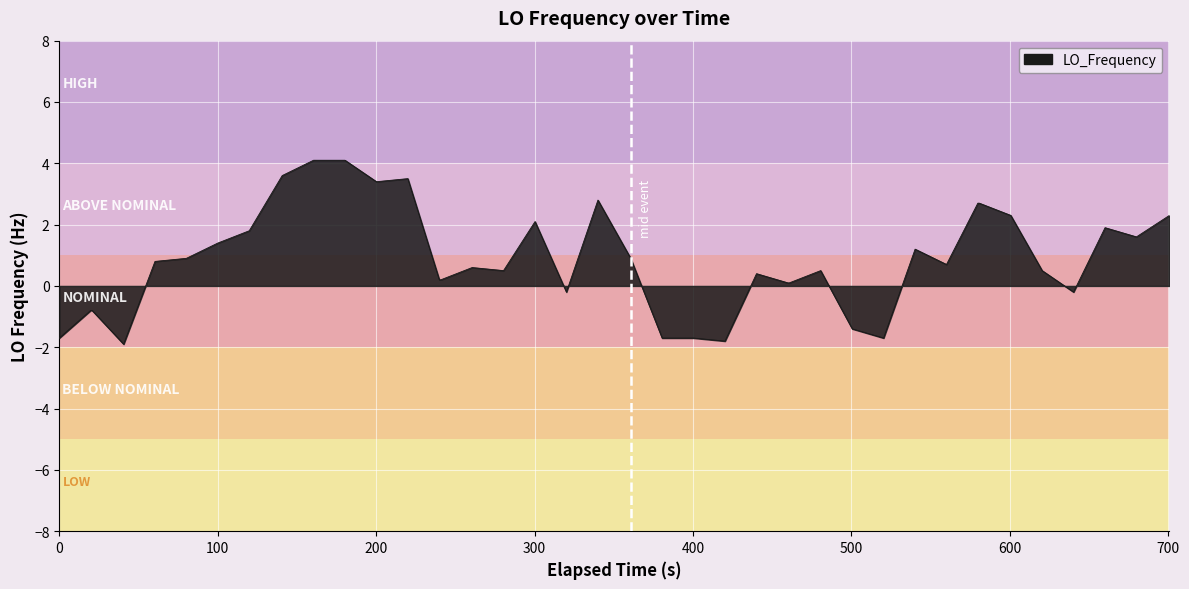

What is the greatest value displayed?

4.1